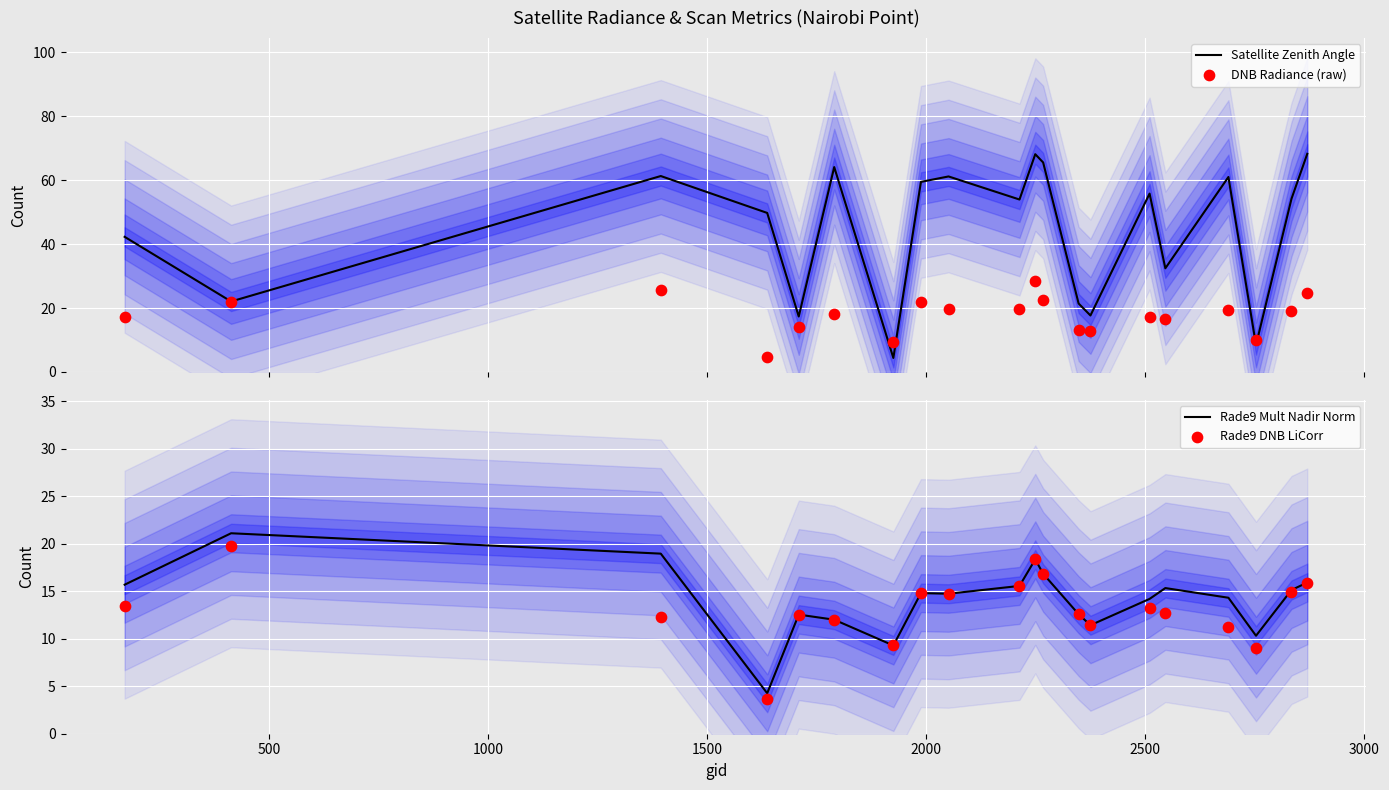

What are all the series names shown in the legend?

Satellite Zenith Angle, DNB Radiance (raw), Rade9 Mult Nadir Norm, Rade9 DNB LiCorr